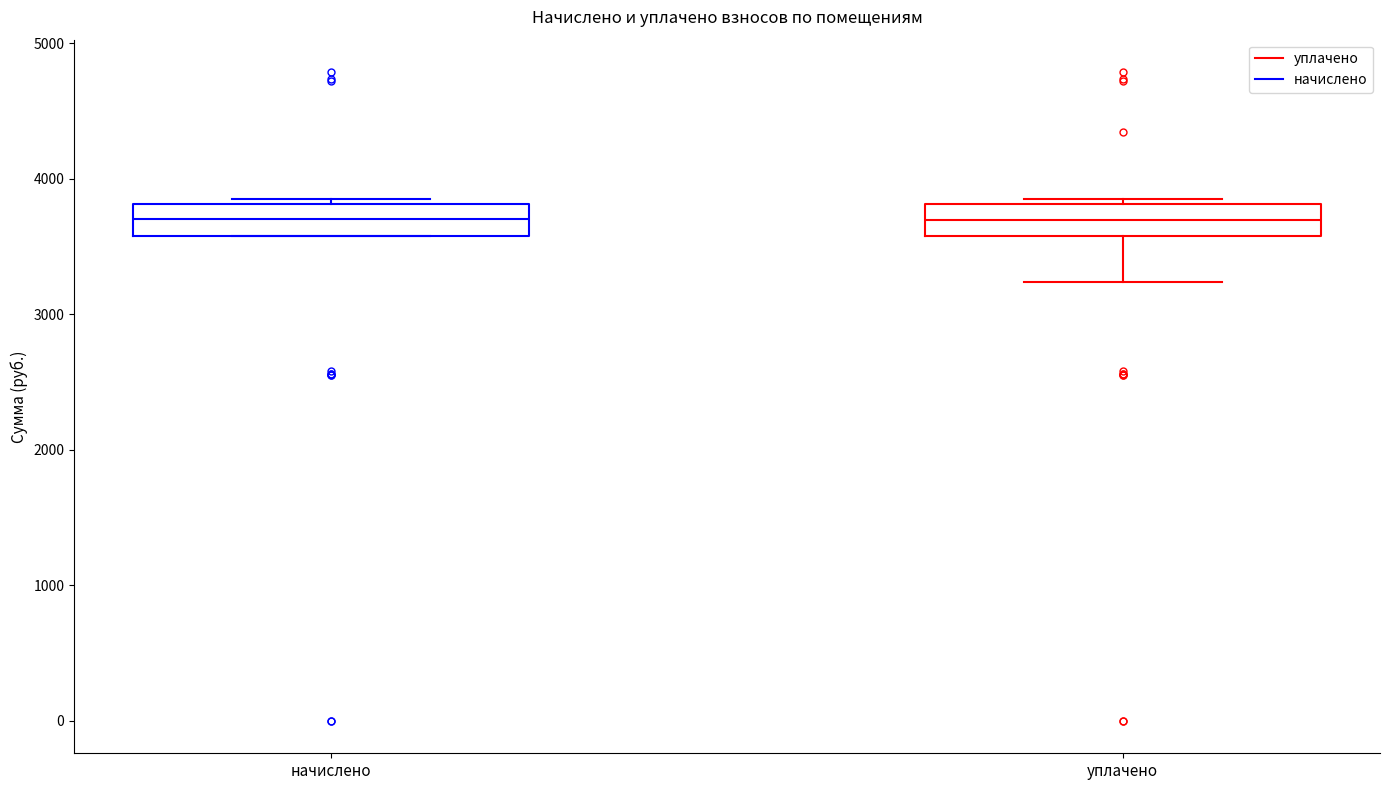

Reading left to right, read every box against the y-axis: the position of its median line, the range the box covers, and the ends of its whiskers. The values are not printed on the chart, so give them approximately, as read against the axis.

начислено: median 3700, box 3600 to 3800, whiskers 3600 to 3900
уплачено: median 3700, box 3600 to 3800, whiskers 3200 to 3900